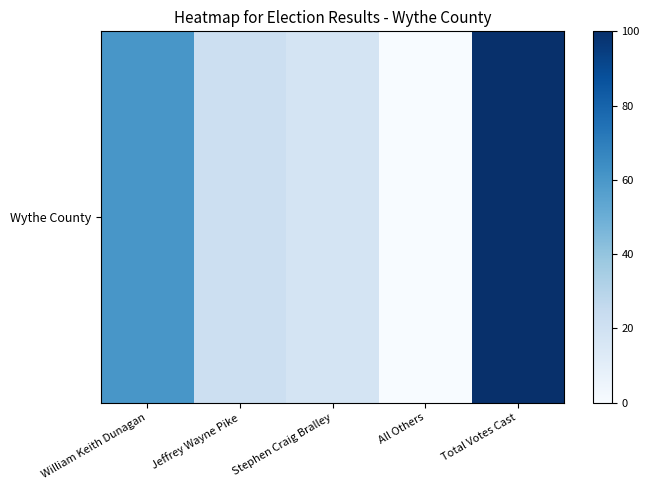

The value at All Others is 0.2. True or false?

True